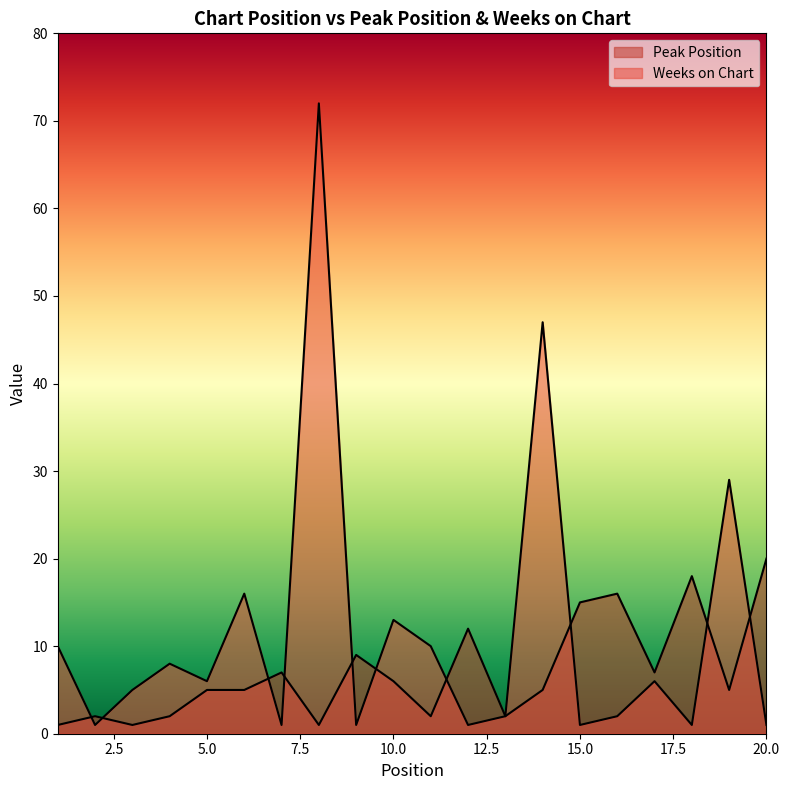

What is the average value of the Weeks on Chart series?

12